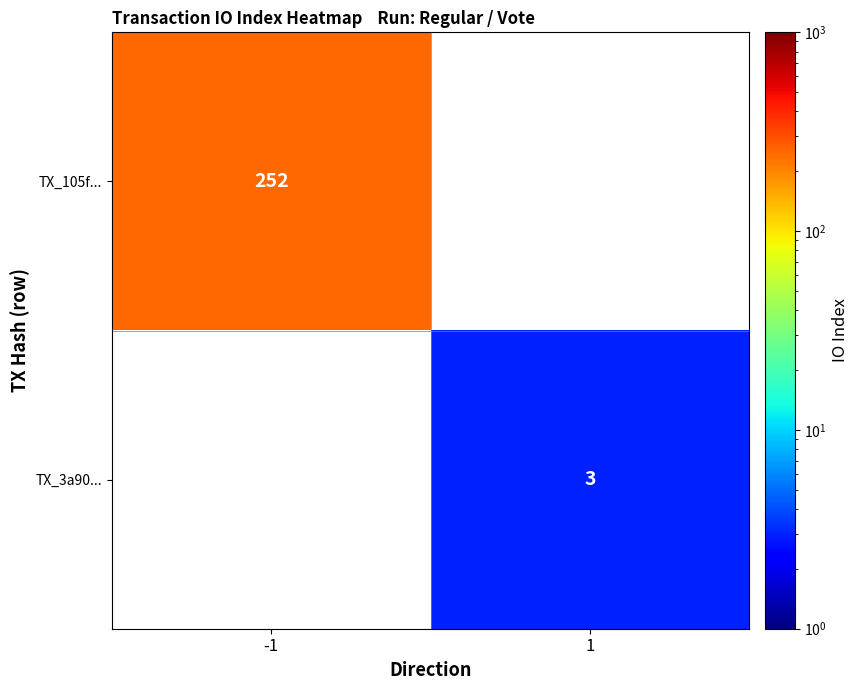

The TX_105f... series shows 365 at -1. True or false?

False